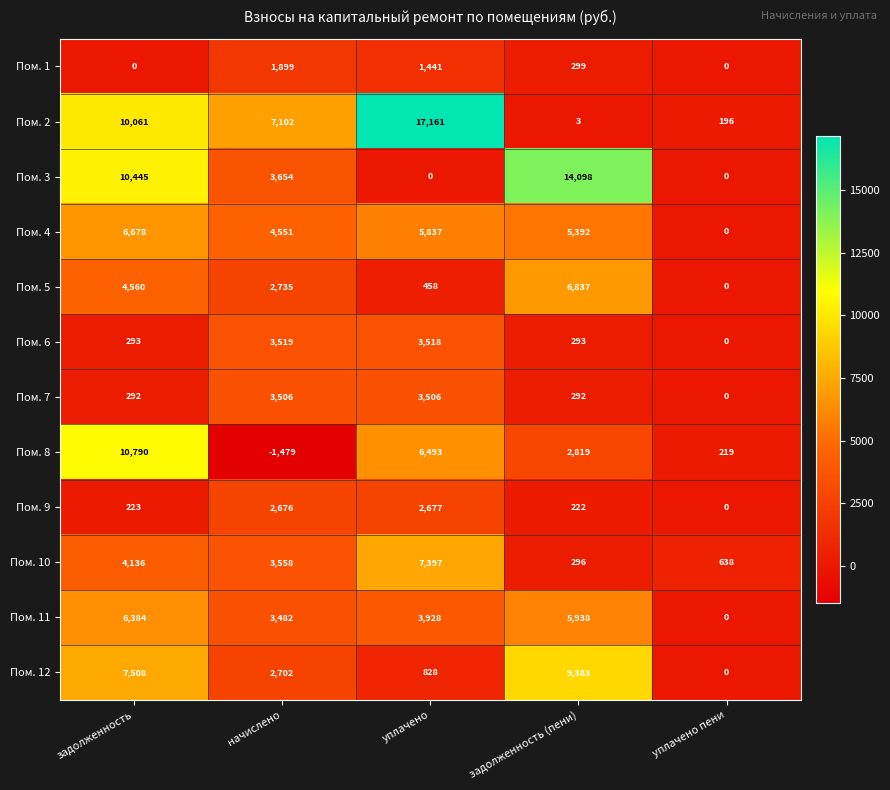

Between задолженность (пени) and уплачено пени, which series saw the biggest shift?

Пом. 3